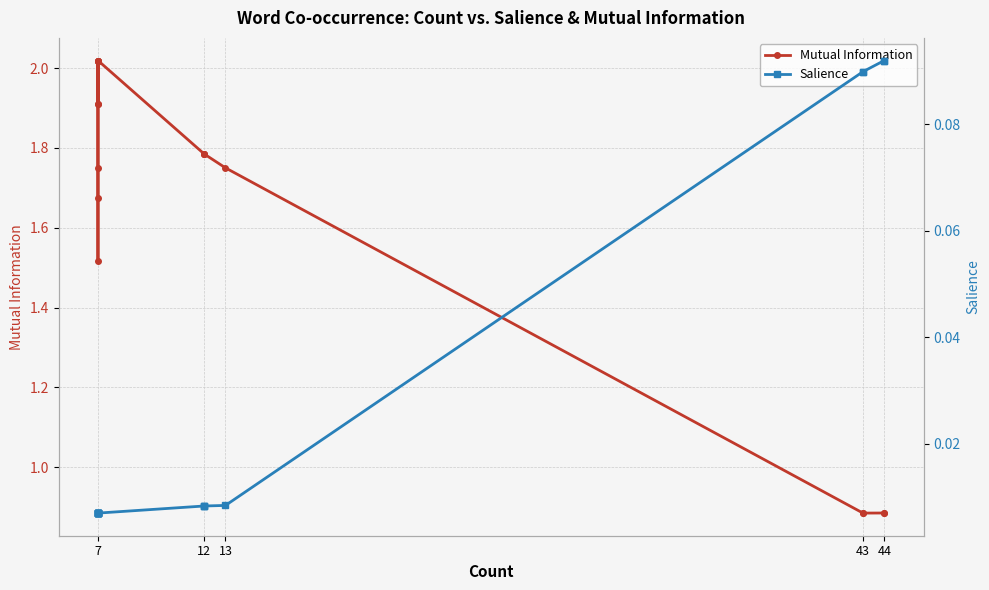

What are all the series names shown in the legend?

Mutual Information, Salience